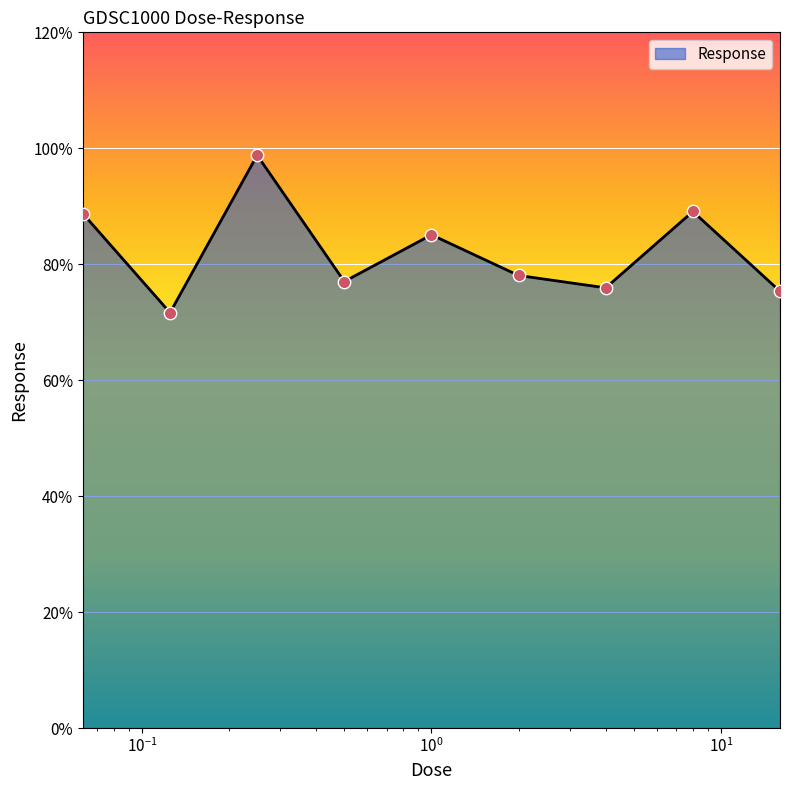

What is the minimum value shown in the chart?

71.6